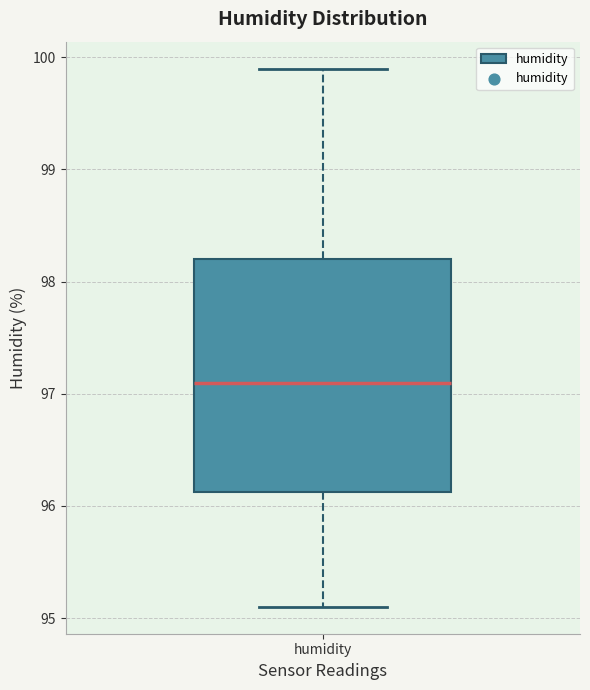

Transcribe this box plot: give where the median line is, the range the box spans, and where the two whiskers end, as read against the y-axis. The values are not printed on the chart, so give them approximately, as read against the axis.

median 97.1, box 96.1 to 98.2, whiskers 95.1 to 99.9